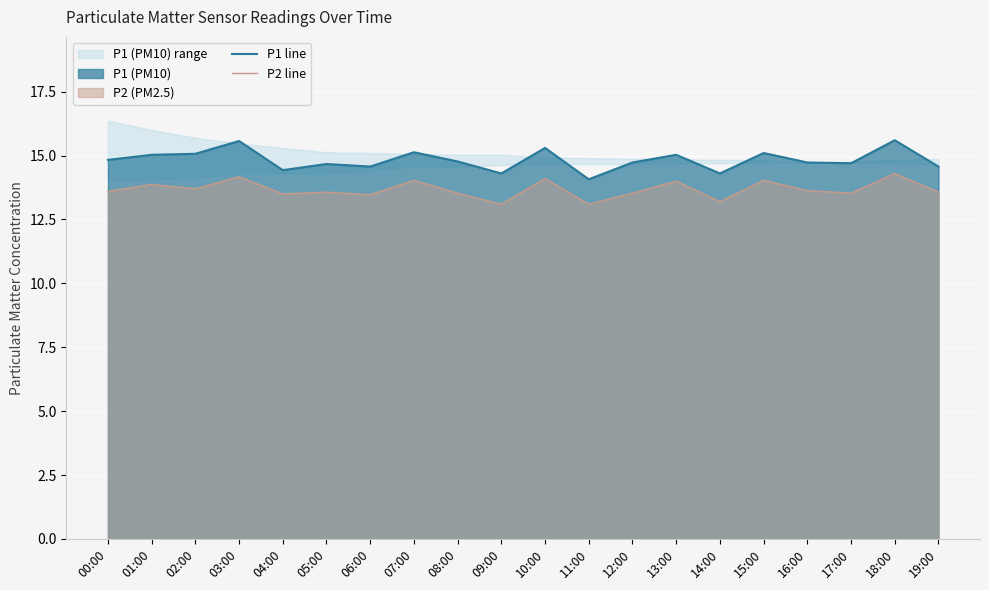

Between 17:00 and 18:00, which series saw the biggest shift?

P1 line